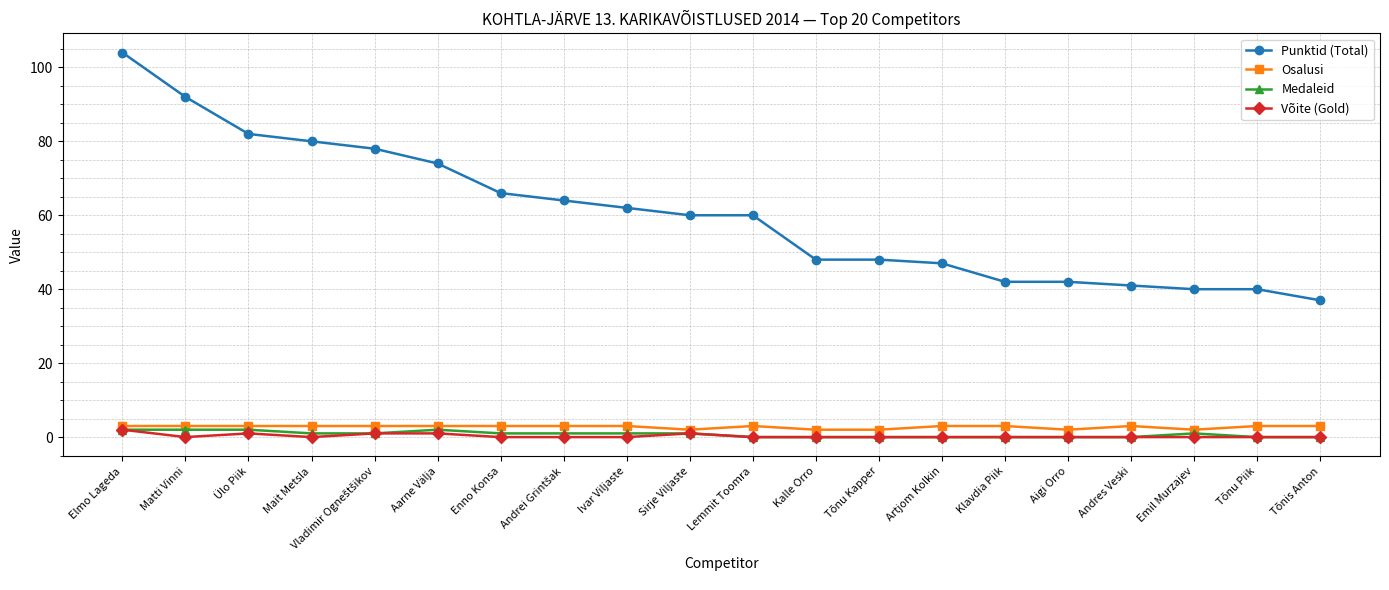

The value of Võite (Gold) at Enno Konsa is 0. True or false?

True